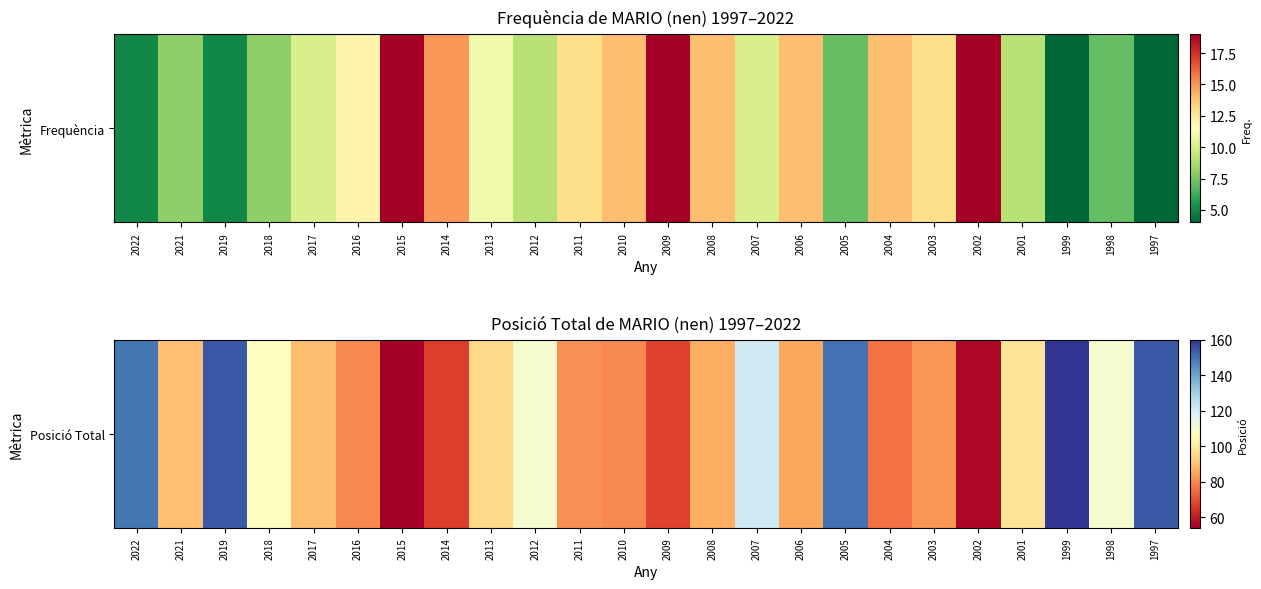

What is the greatest value displayed?

160